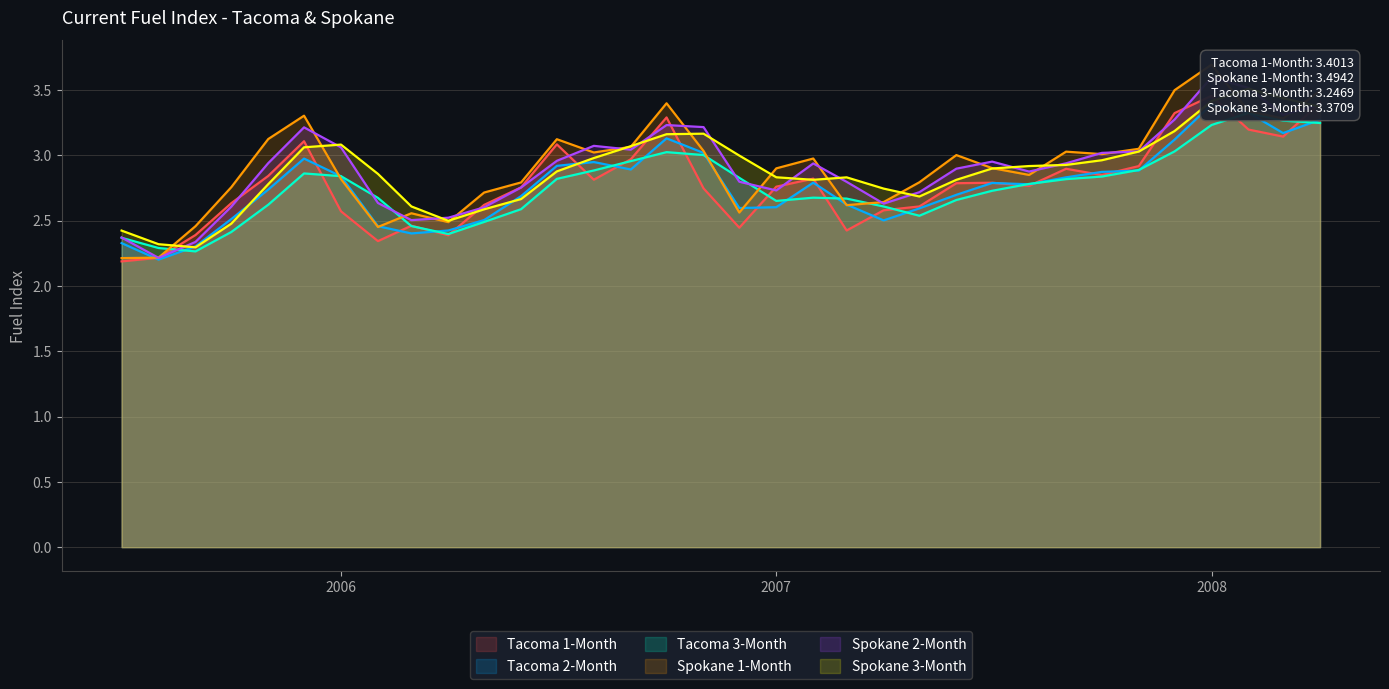

List the series in order of their peak value, lowest first.

Tacoma 3-Month, Tacoma 2-Month, Tacoma 1-Month, Spokane 3-Month, Spokane 2-Month, Spokane 1-Month